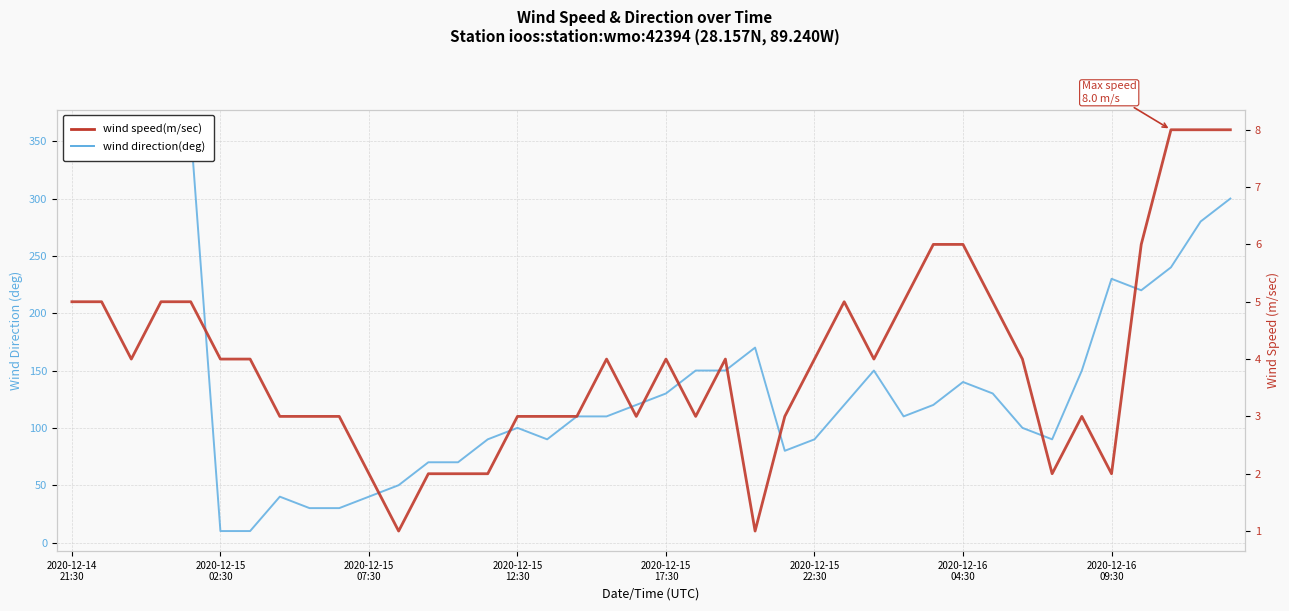

What is the maximum value for wind speed(m/sec)?

8